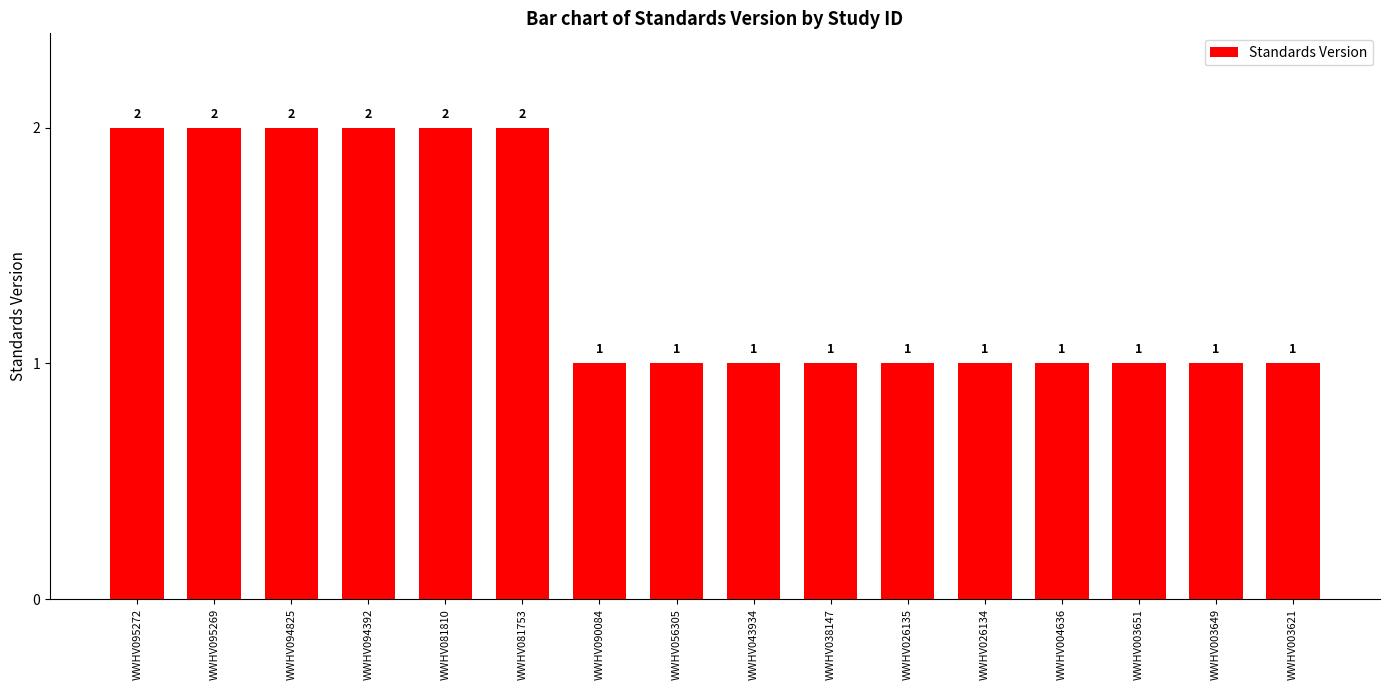

How many distinct data groups are displayed?

1